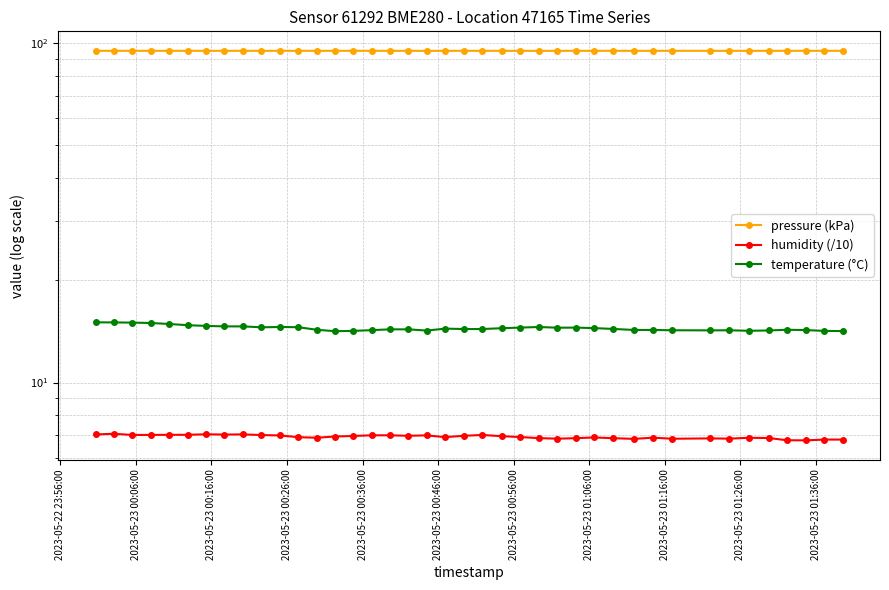

How many interior local valleys does the pressure (kPa) series have?

11